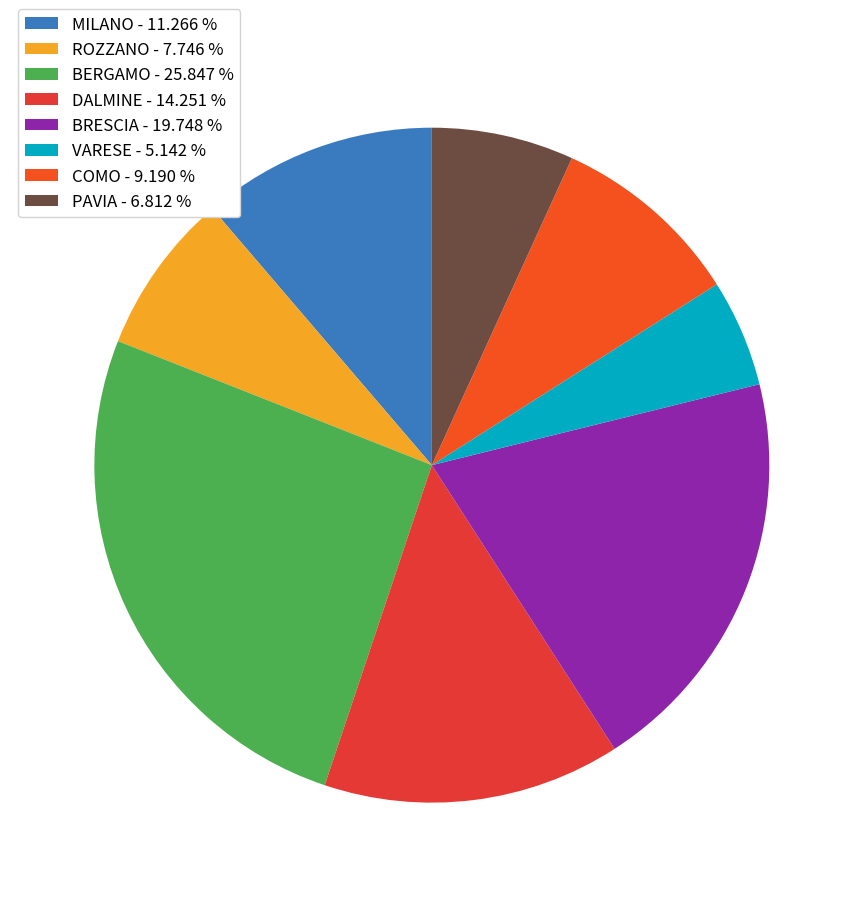

Is there a majority slice in this chart?

No